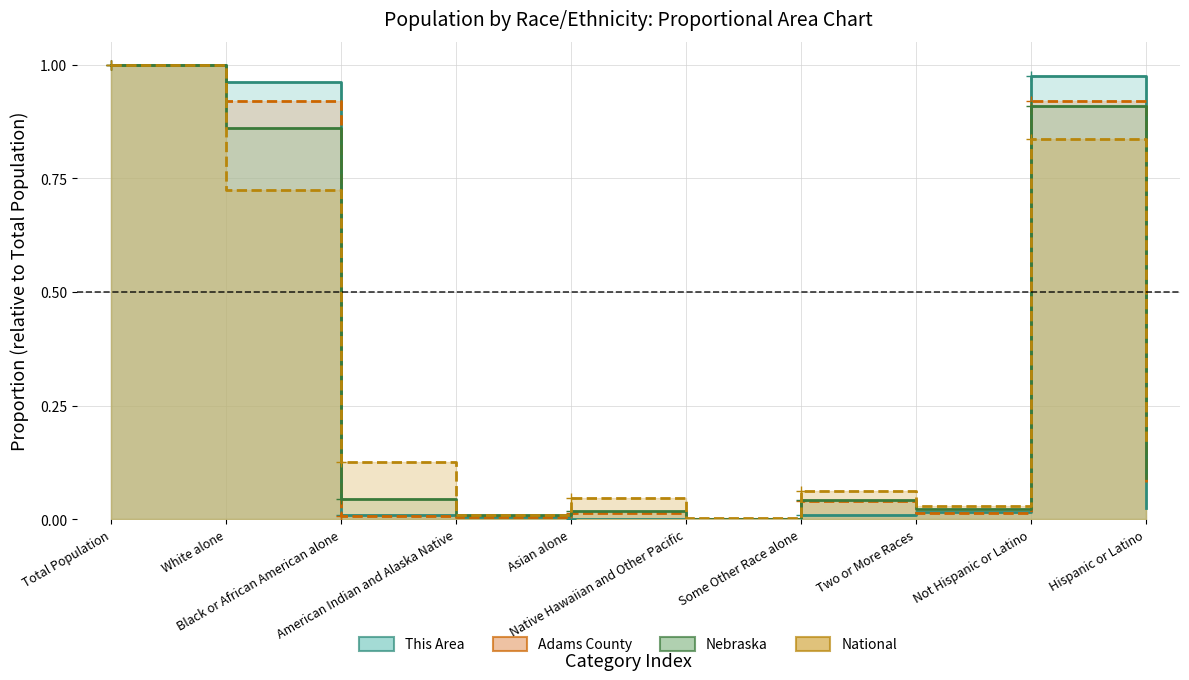

At which label does Nebraska reach its peak?

Total Population